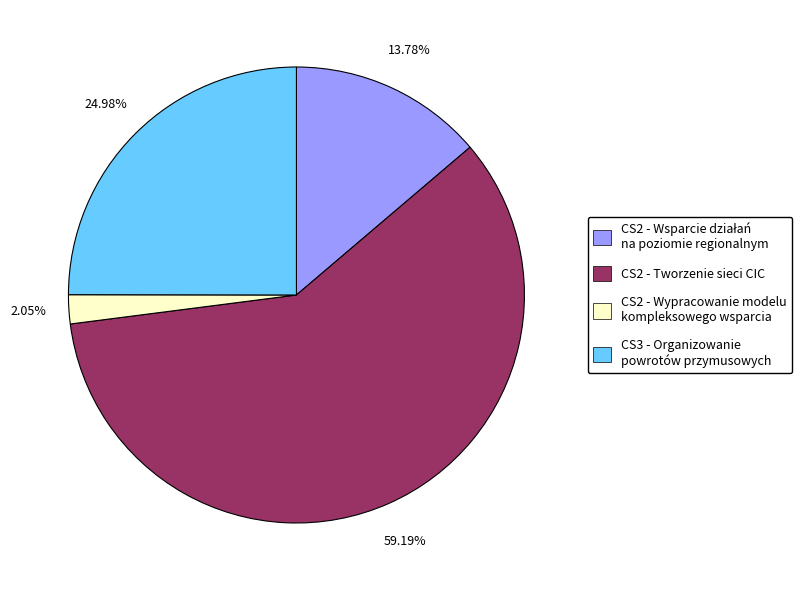

Do CS3 - Organizowanie powrotów przymusowych and CS2 - Wypracowanie modelu kompleksowego wsparcia together represent more than half of the pie?

No